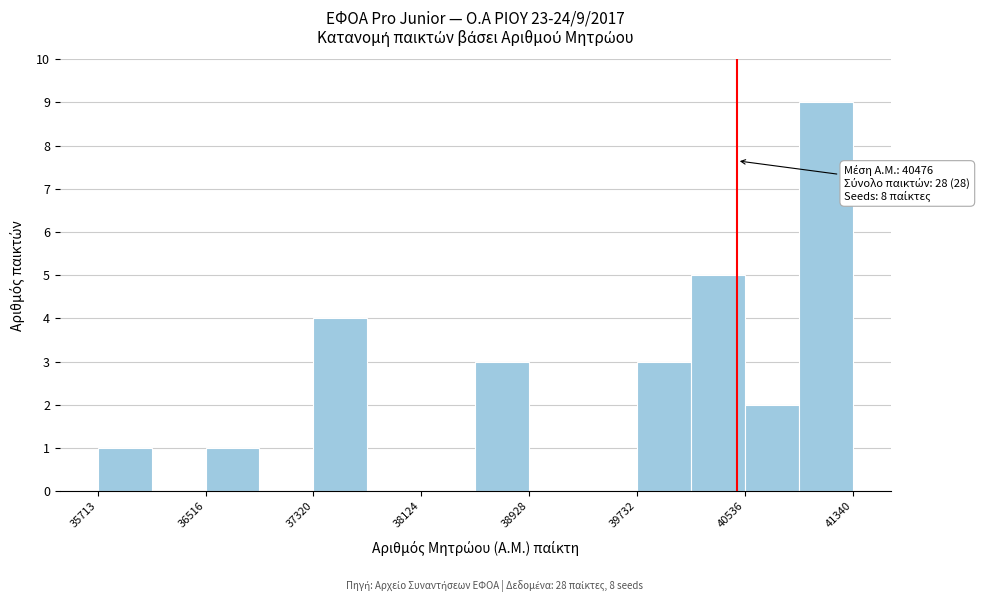

Over which range of the x-axis is the bar tallest?

40900 to 41300